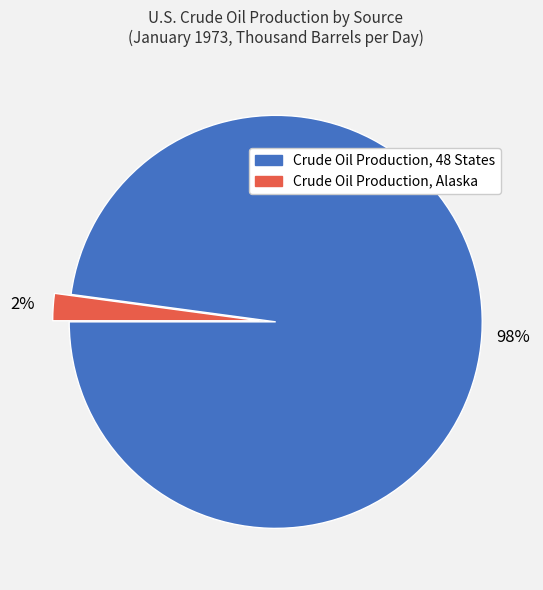

Combined, do Crude Oil Production, 48 States and Crude Oil Production, Alaska account for over 50%?

Yes